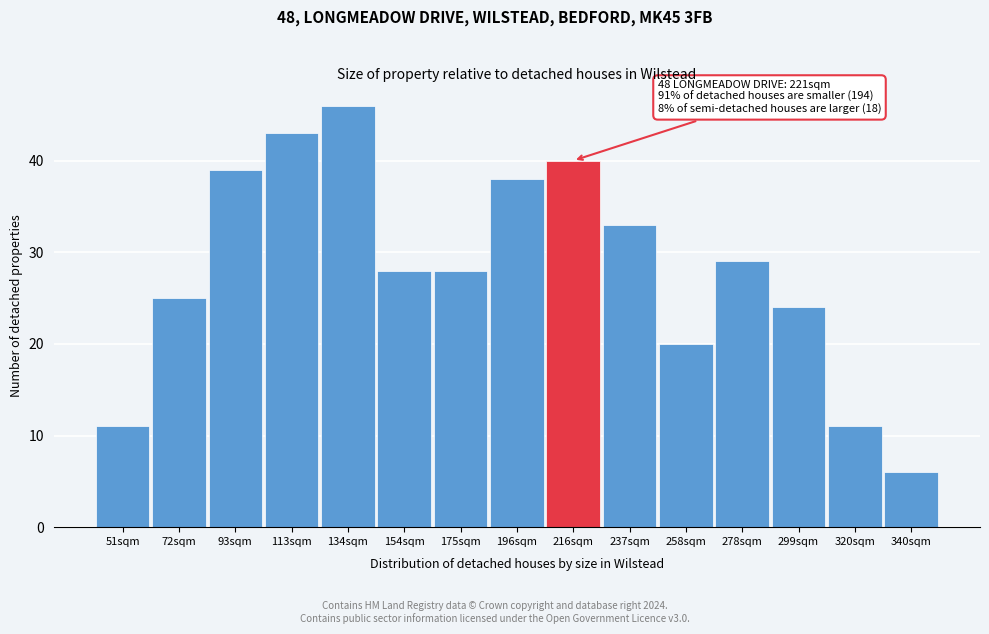

Reading right to left, list all the values displayed in this chart.

340sqm=6	320sqm=11	299sqm=24	278sqm=29	258sqm=20	237sqm=33	216sqm=40	196sqm=38	175sqm=28	154sqm=28	134sqm=46	113sqm=43	93sqm=39	72sqm=25	51sqm=11